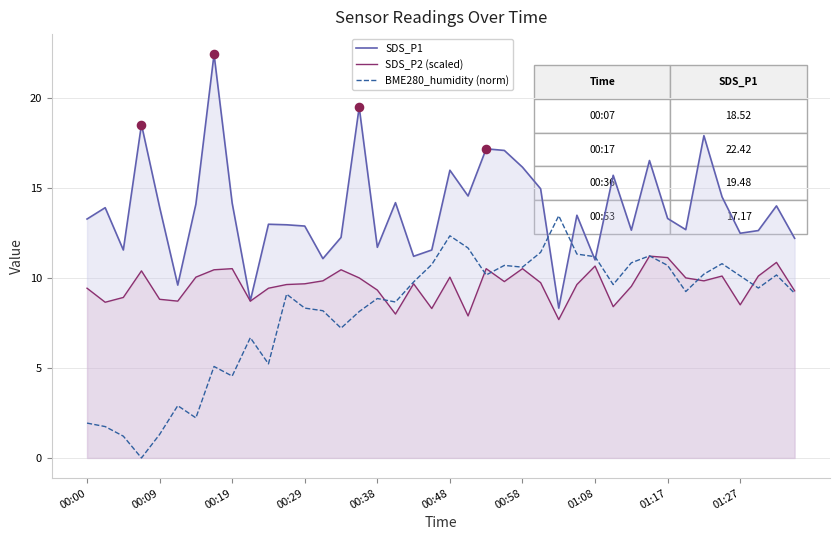

At how many categories does at least one series exceed 5?

40